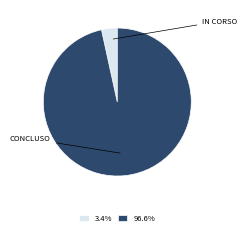

Is there a majority slice in this chart?

Yes